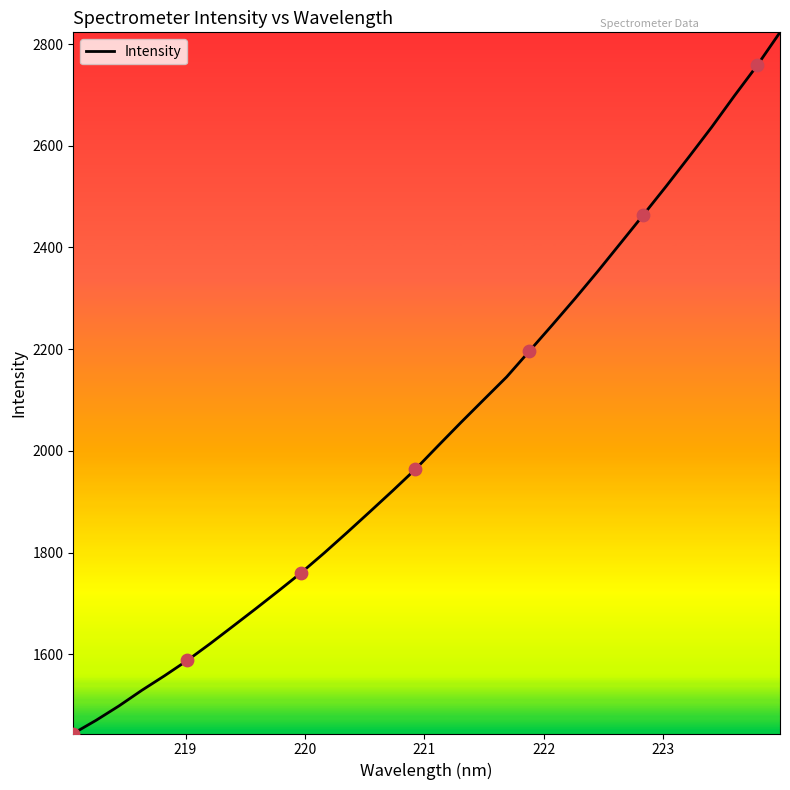

What is the minimum value shown in the chart?

1444.5